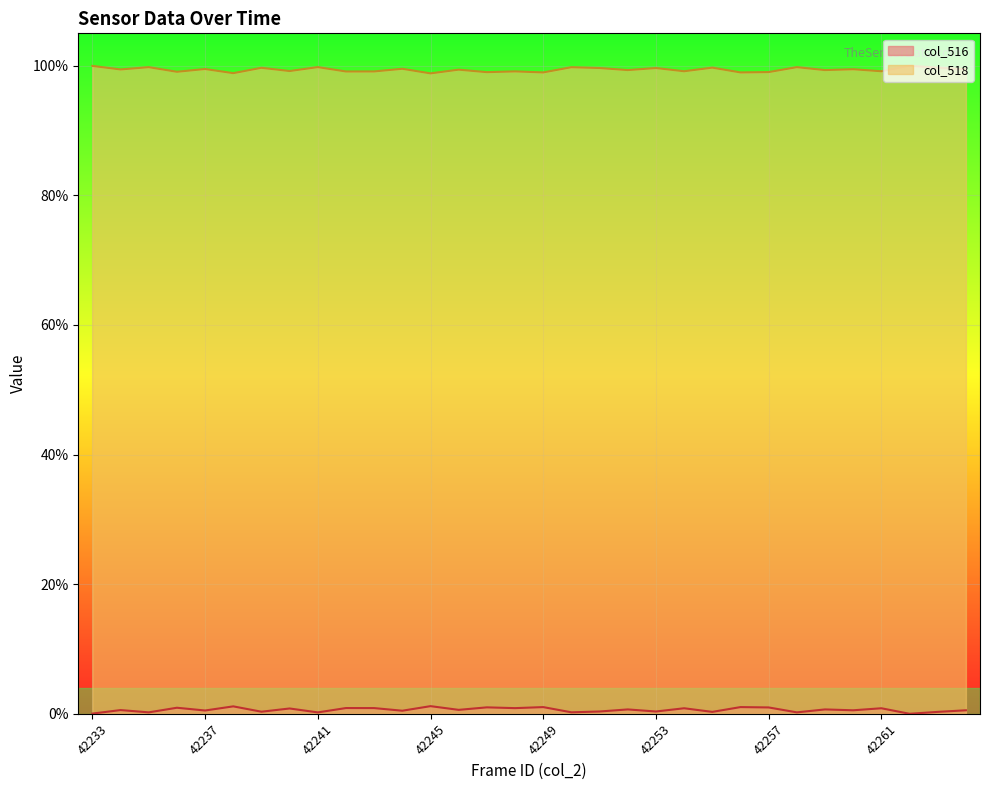

Is it true that col_516 equals 0.0 at 42263?

False